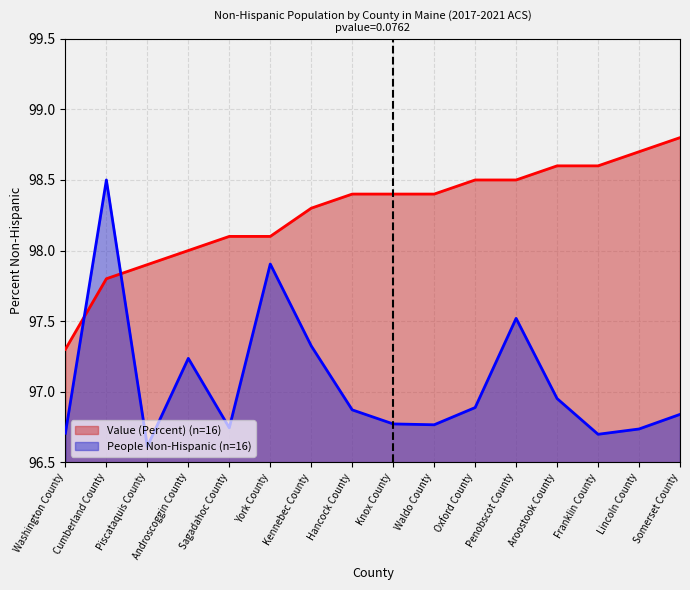

List the series in order of their overall mean, highest first.

Value (Percent), People (Non-Hispanic)